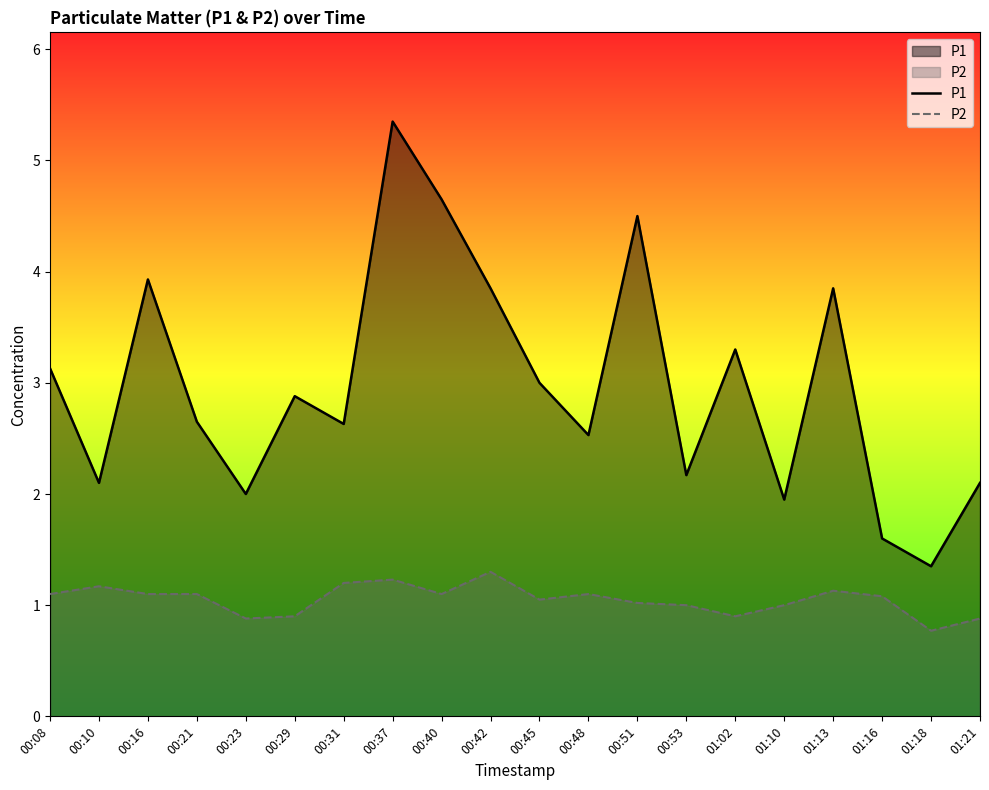

True or false: P1 and P2 intersect in this chart.

False